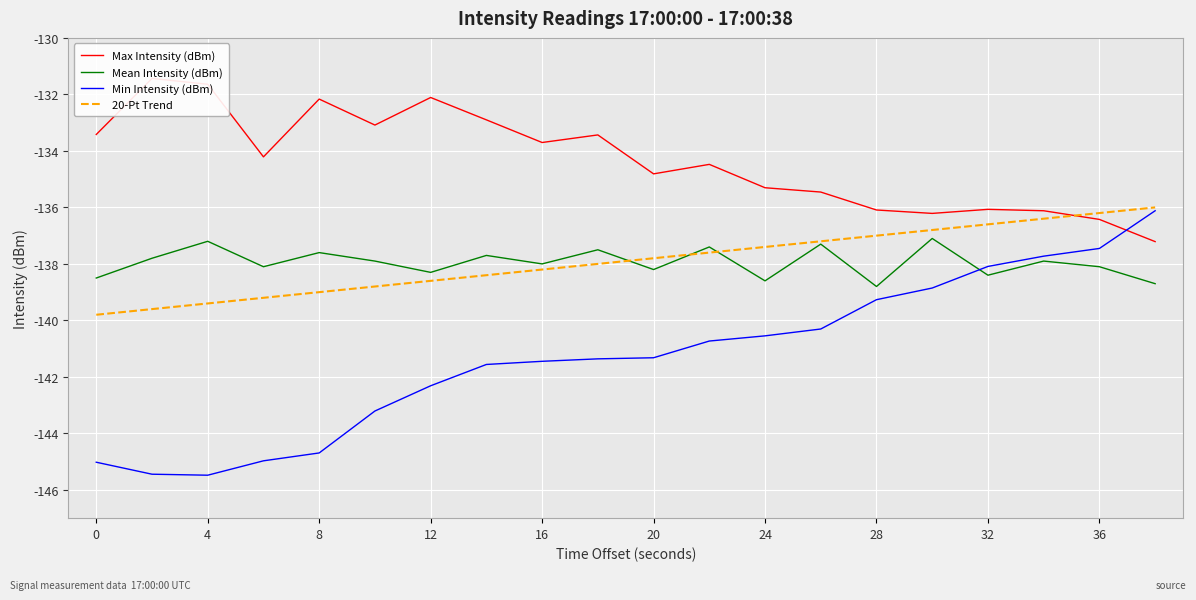

In Mean Intensity (dBm), how many points are lower than both neighbors (excluding endpoints)?

7